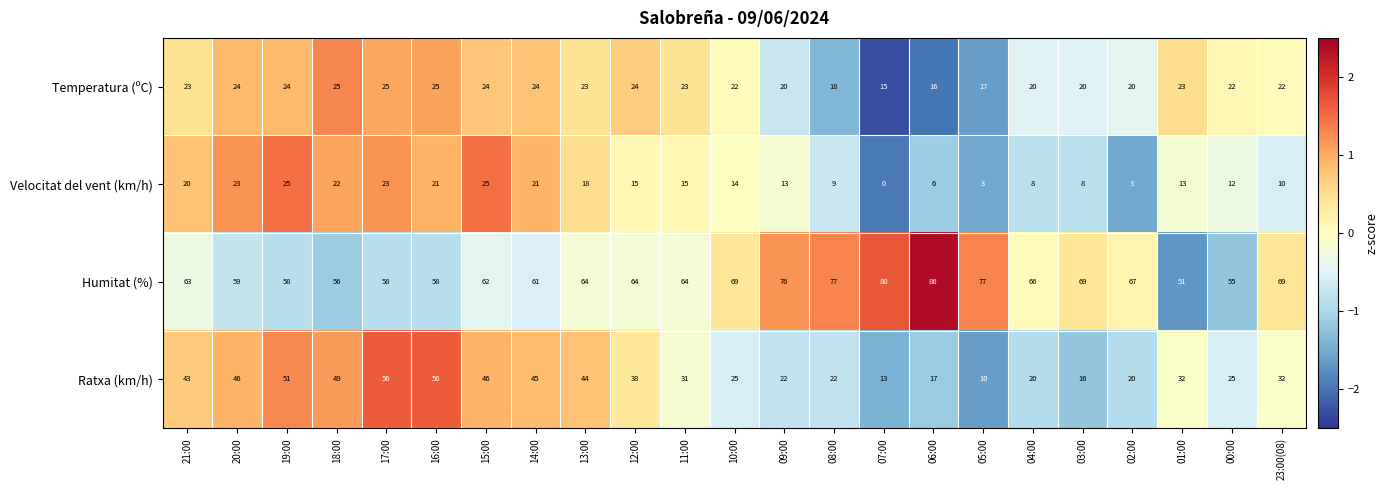

What is the total value across all series at 15:00?

157